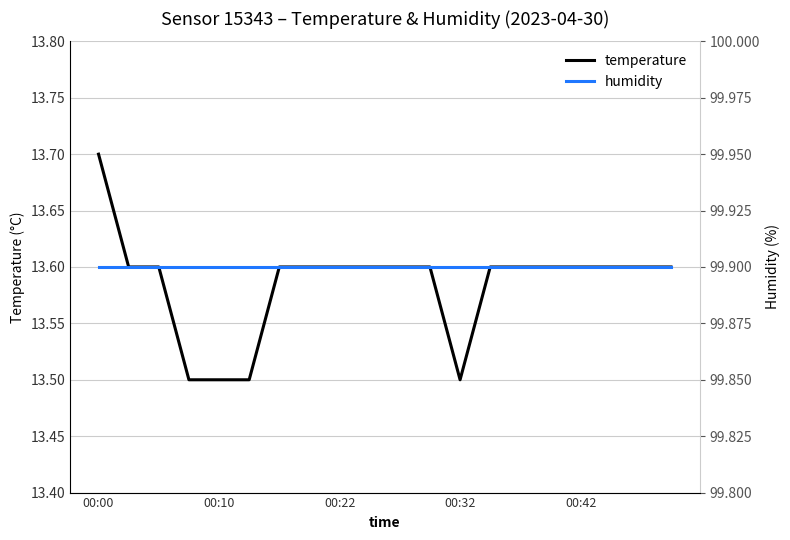

The value of temperature at 18 is 5.1. True or false?

False